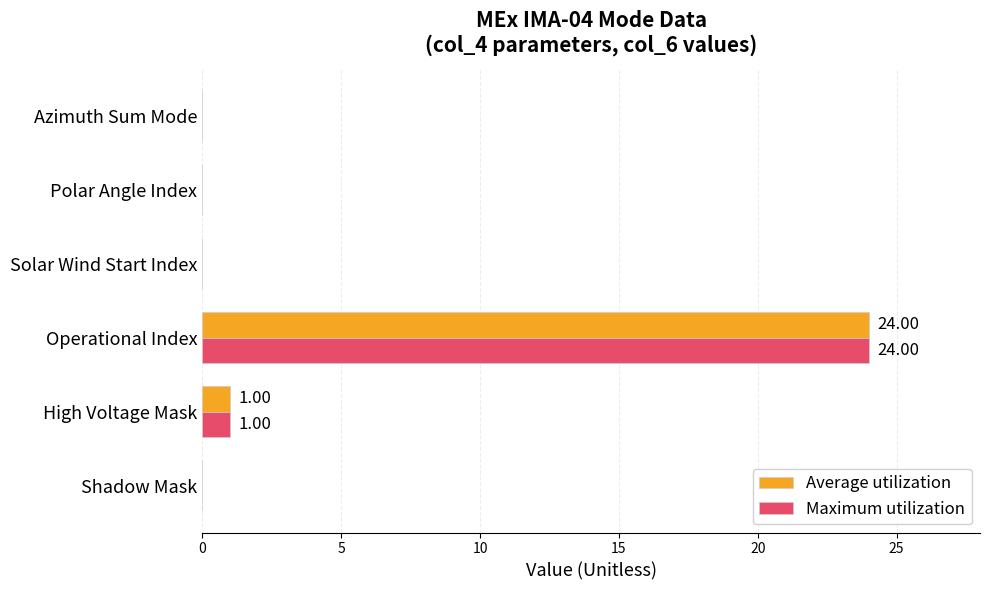

At which category is the sum across all series the highest?

Operational Index